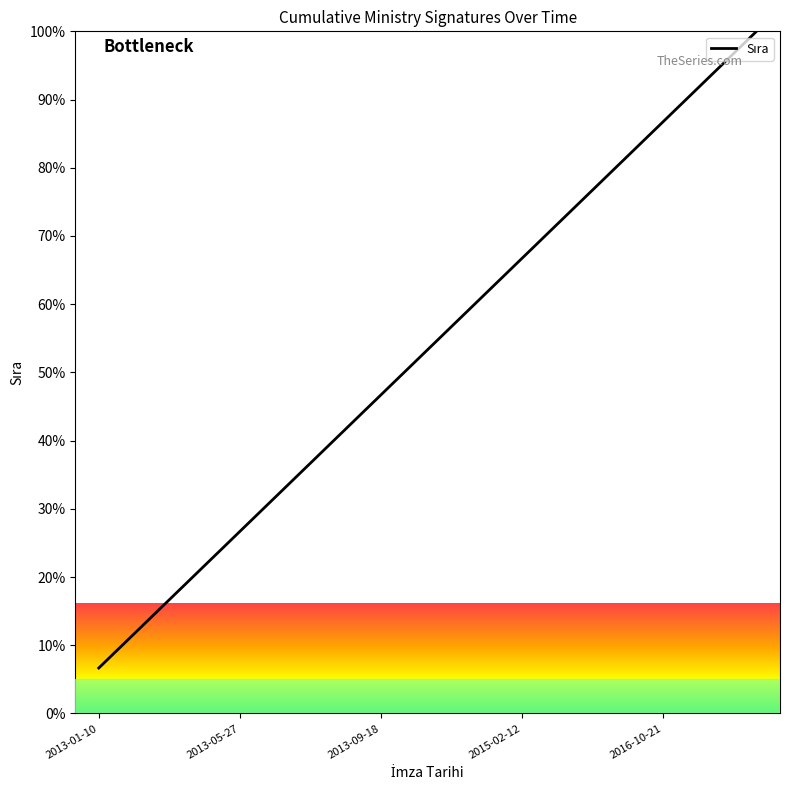

What is the difference between the maximum and minimum values?

93.3